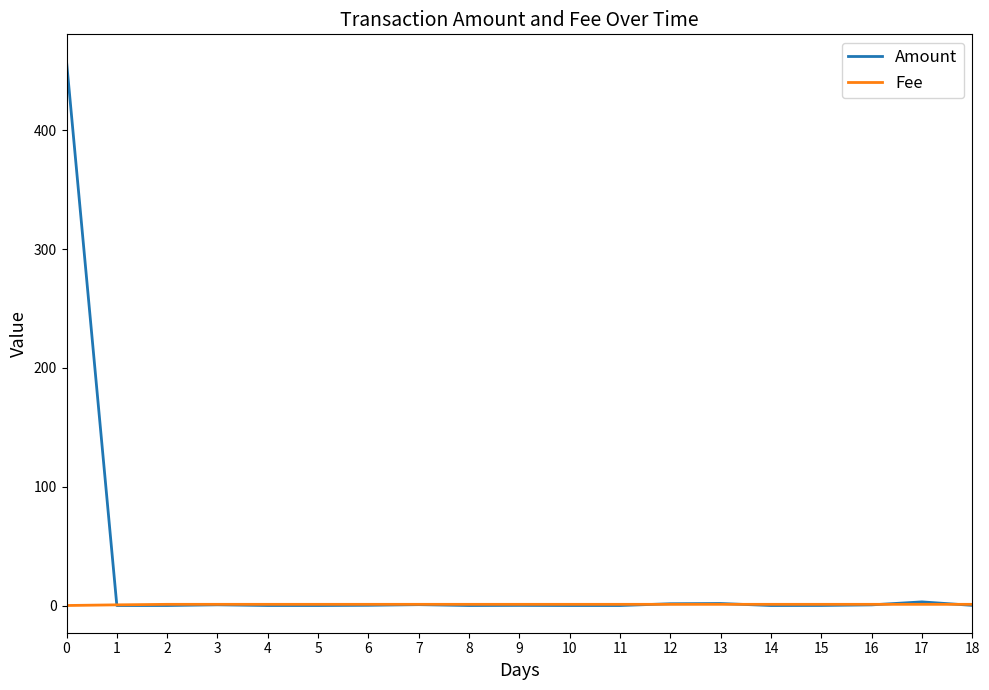

What is the total value across all series at 8?

1.0